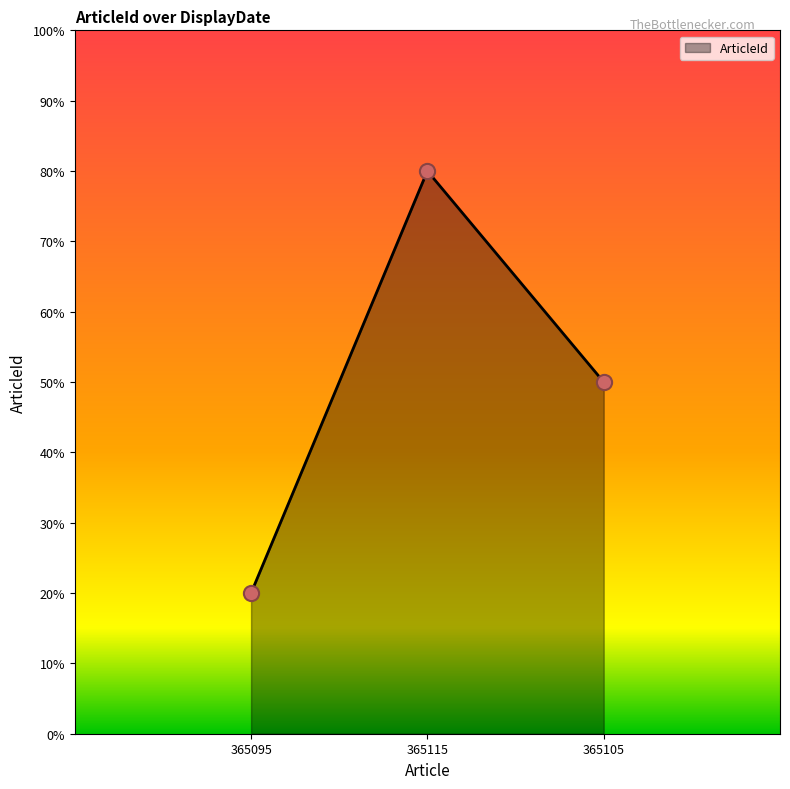

Between 365095 and 365115, which is larger?

365115